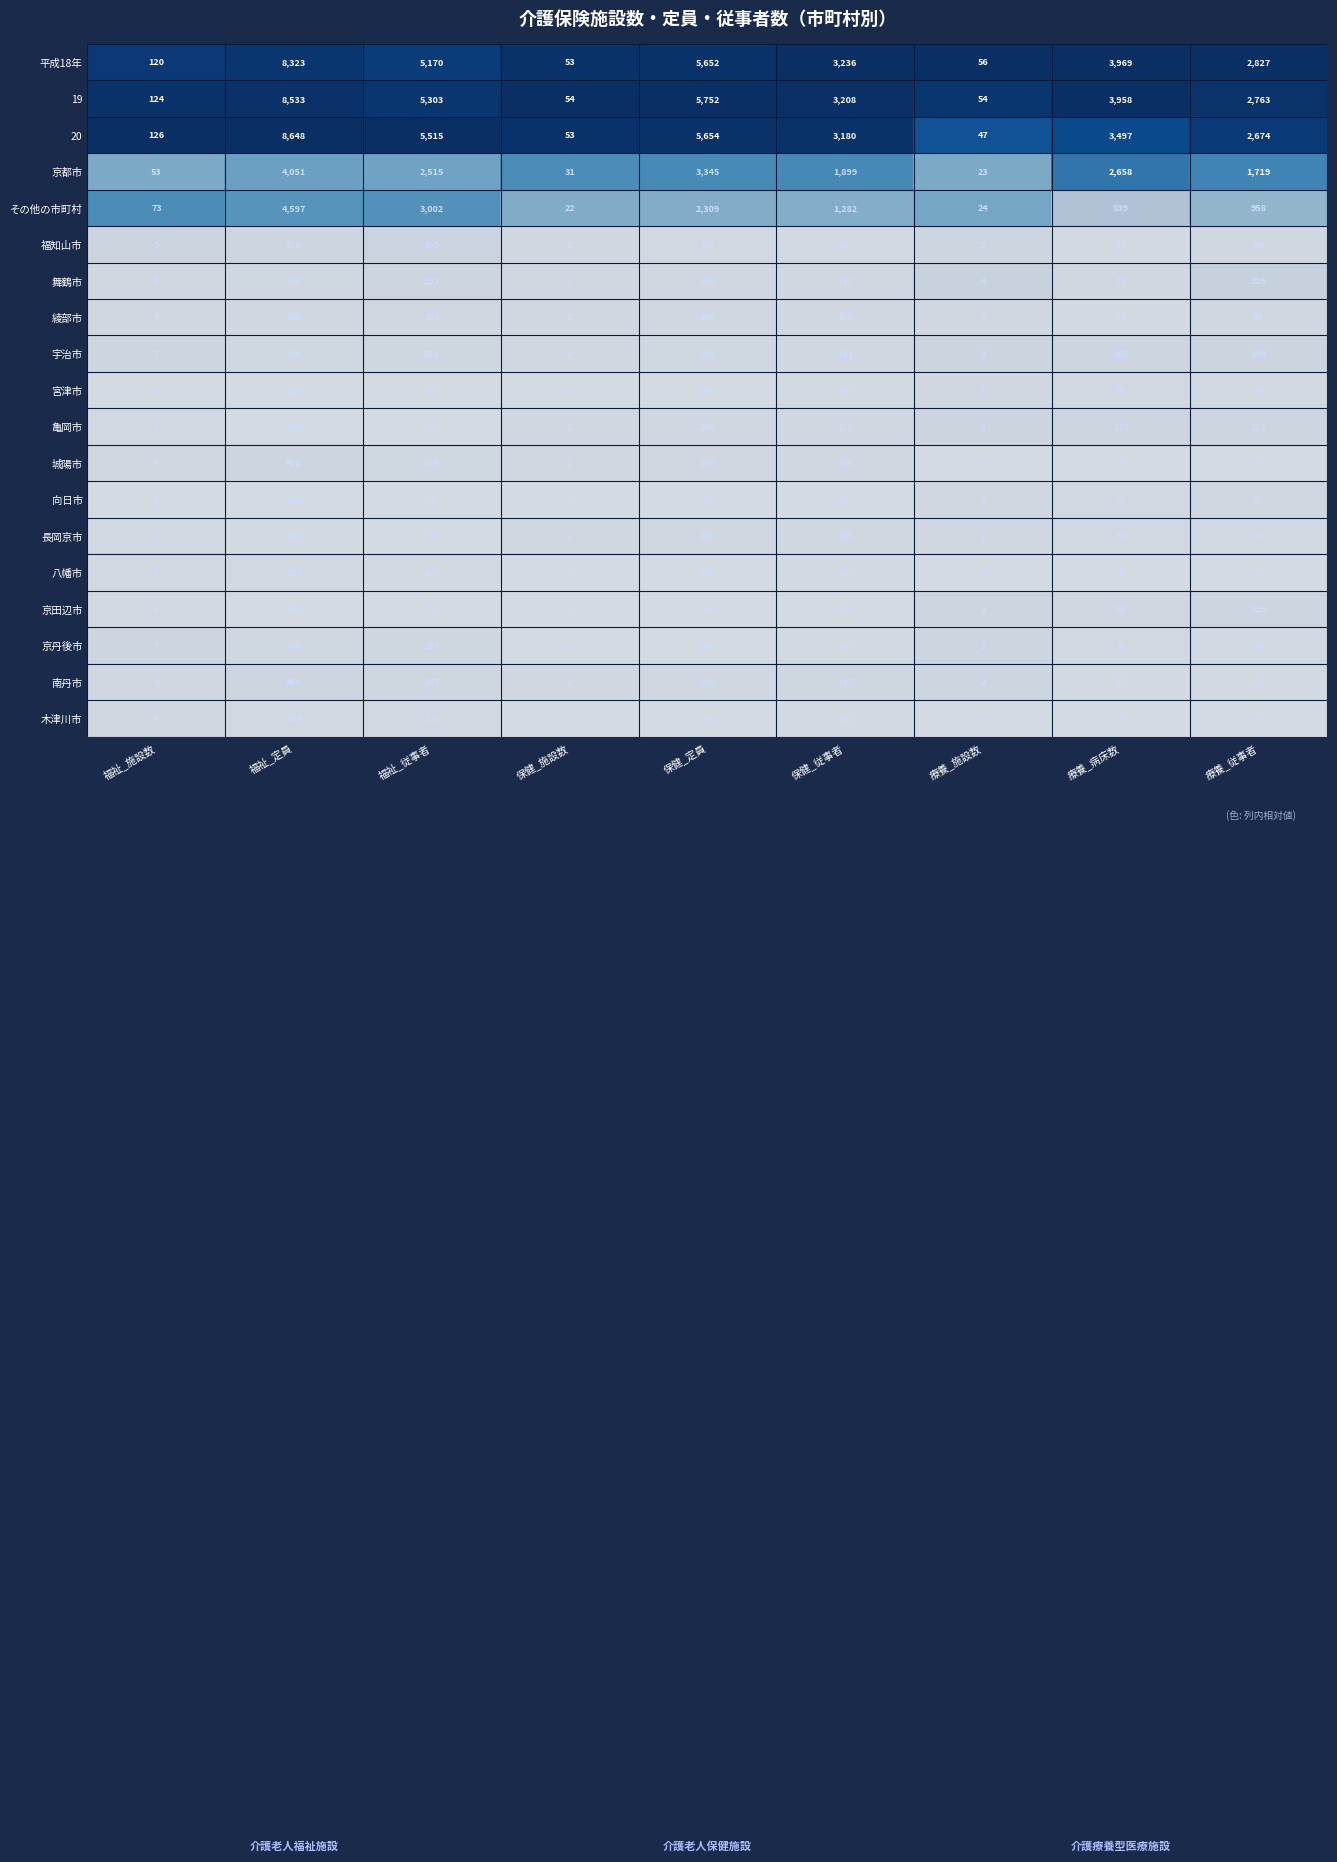

At which category does the chart reach its peak across all series?

福祉_定員